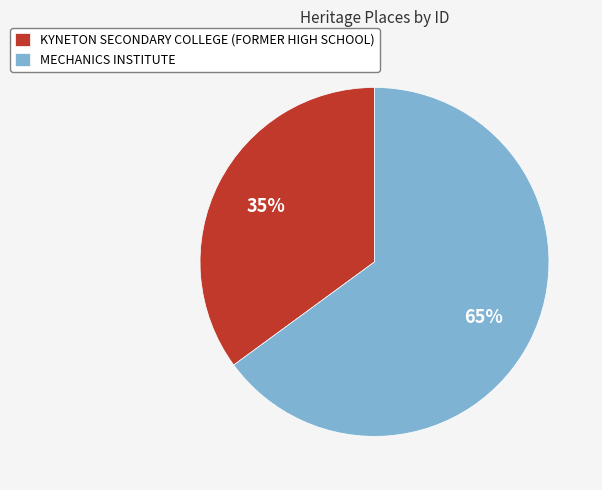

To the nearest percent, what portion does KYNETON SECONDARY COLLEGE (FORMER HIGH SCHOOL) represent?

35%